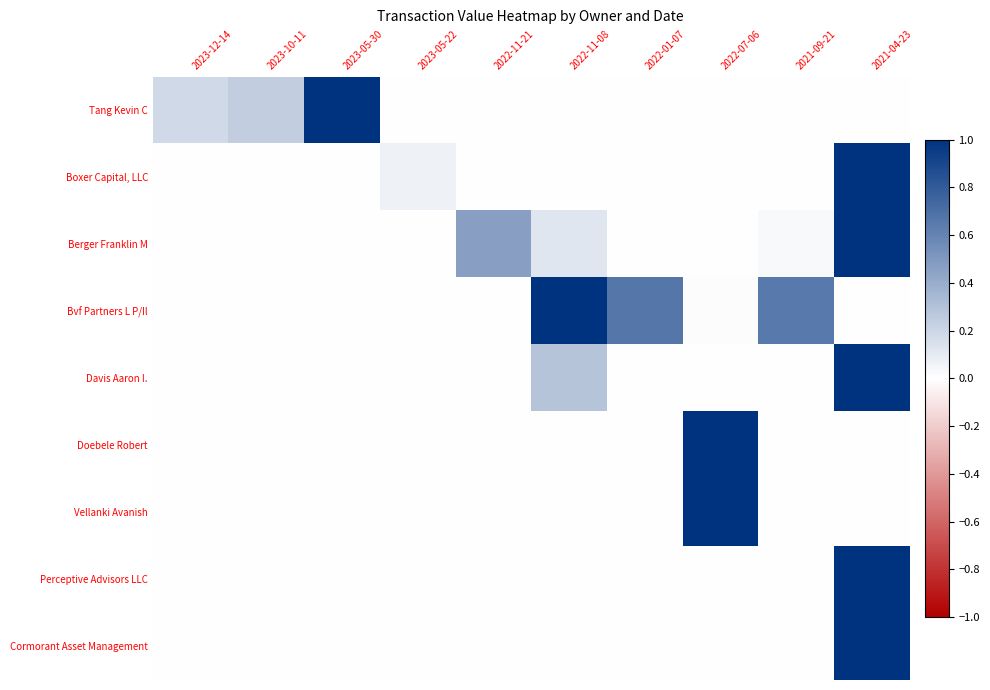

What is the greatest value displayed?

1.0